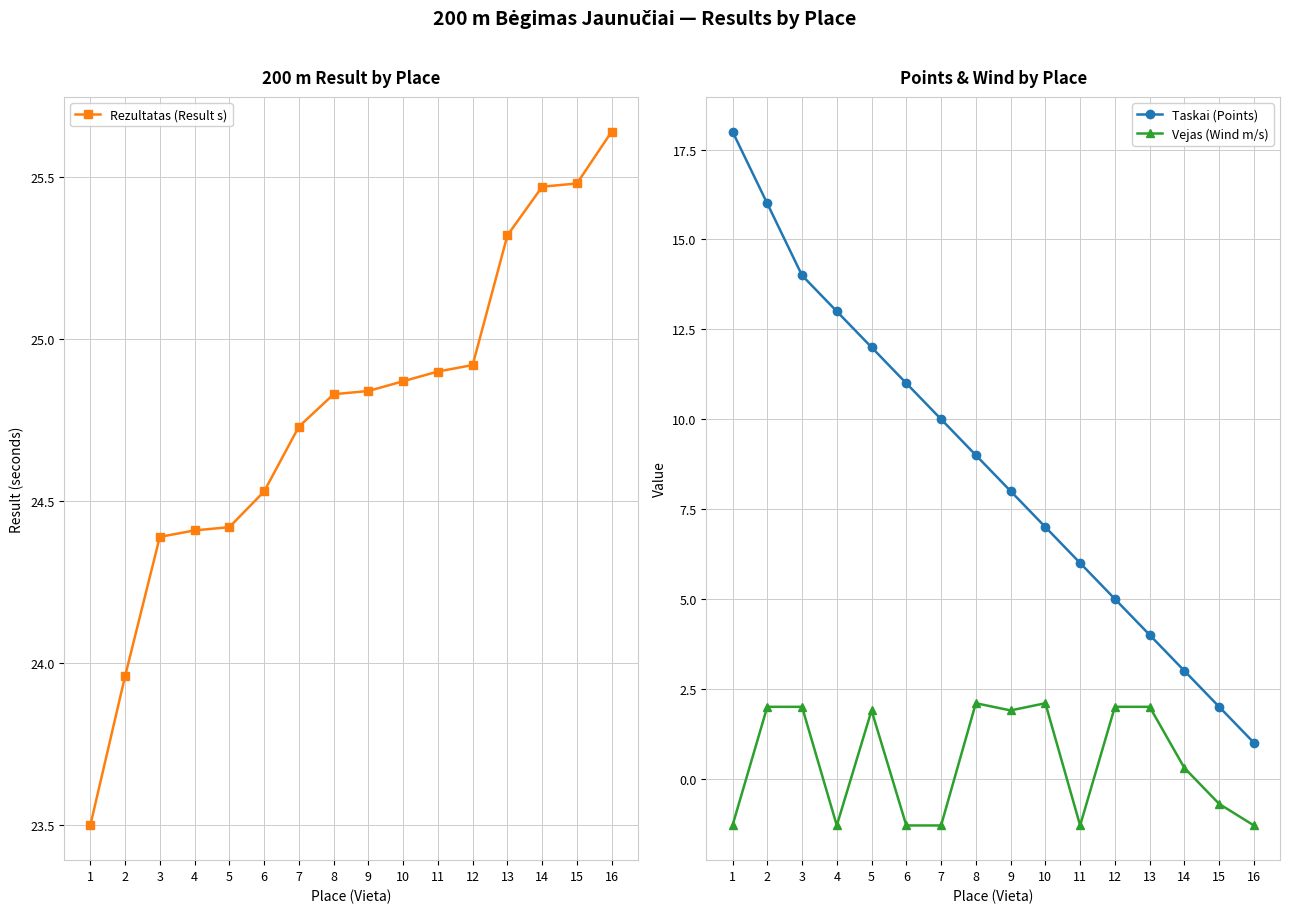

Is it true that Rezultatas (Result s) equals 24.8 at 8?

True